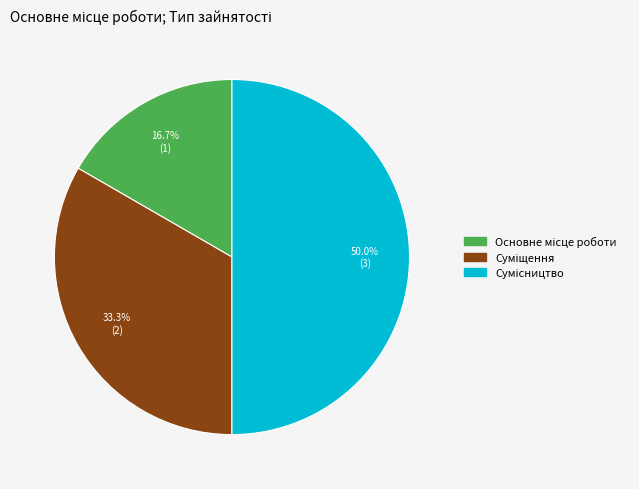

Which slice is the largest?

Сумісництво